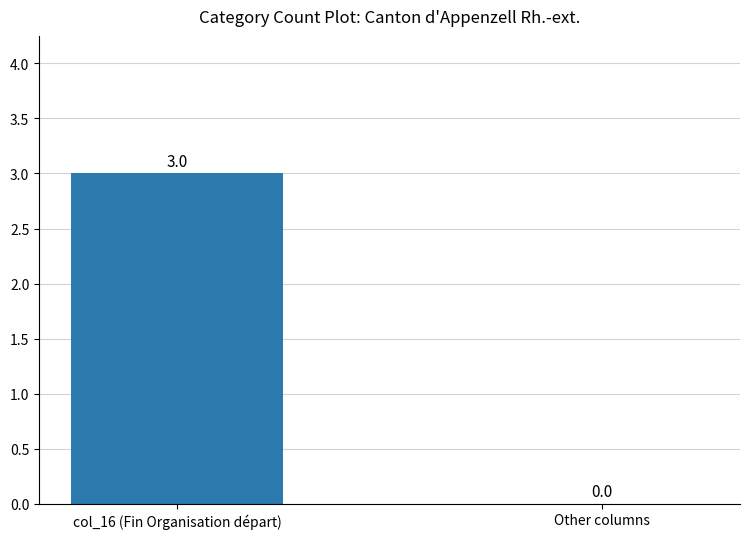

What is the change in value from col_16 (Fin Organisation départ) to Other columns?

-3